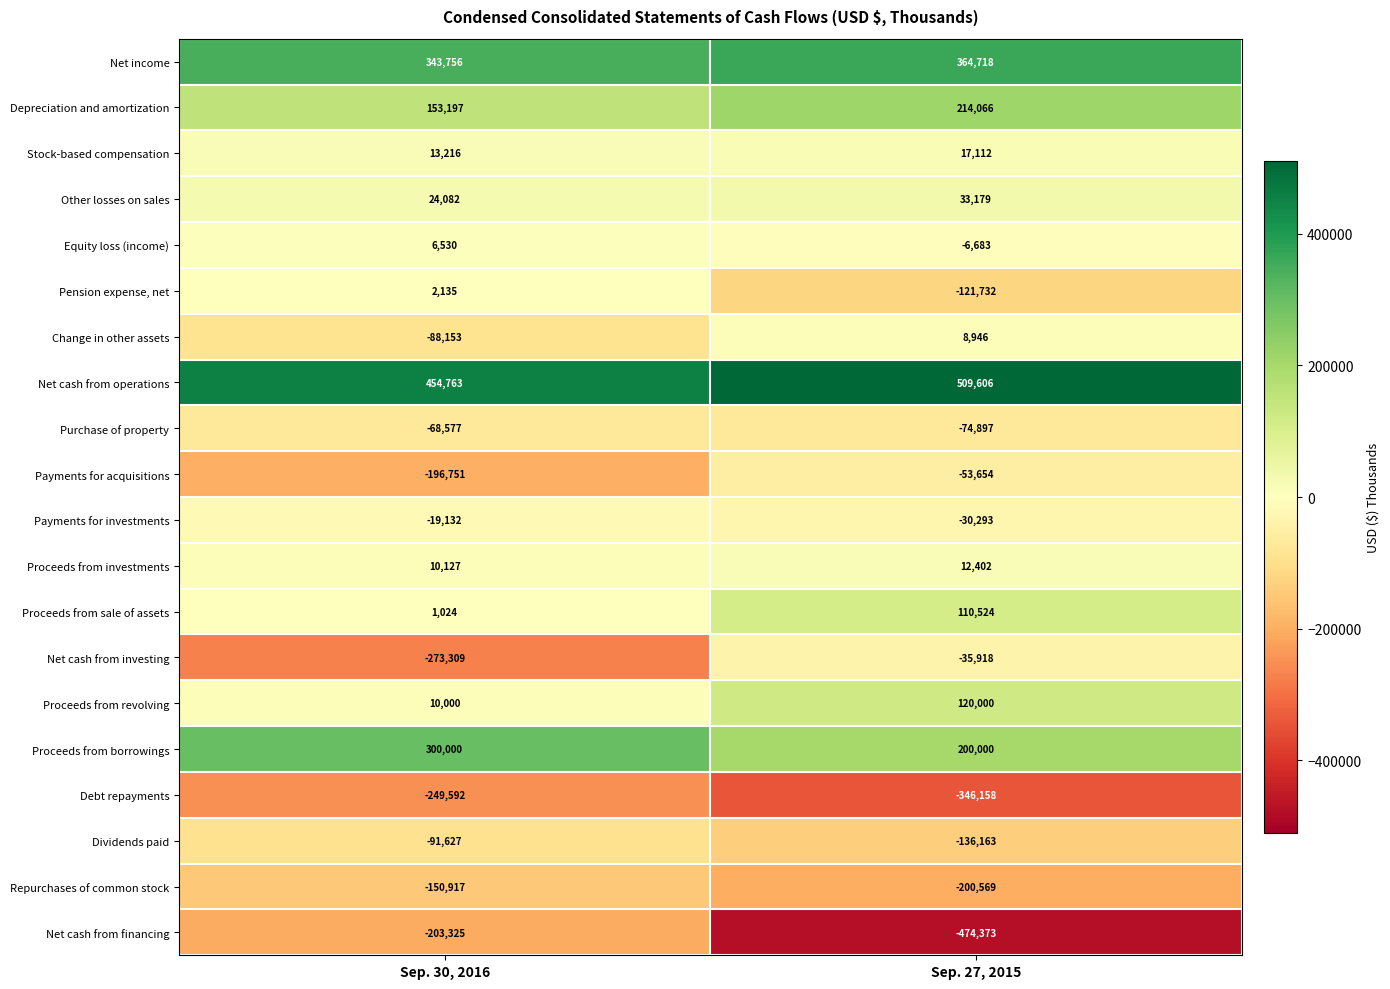

Read the Payments for investments value at Sep. 27, 2015, to the nearest 100.

-30300